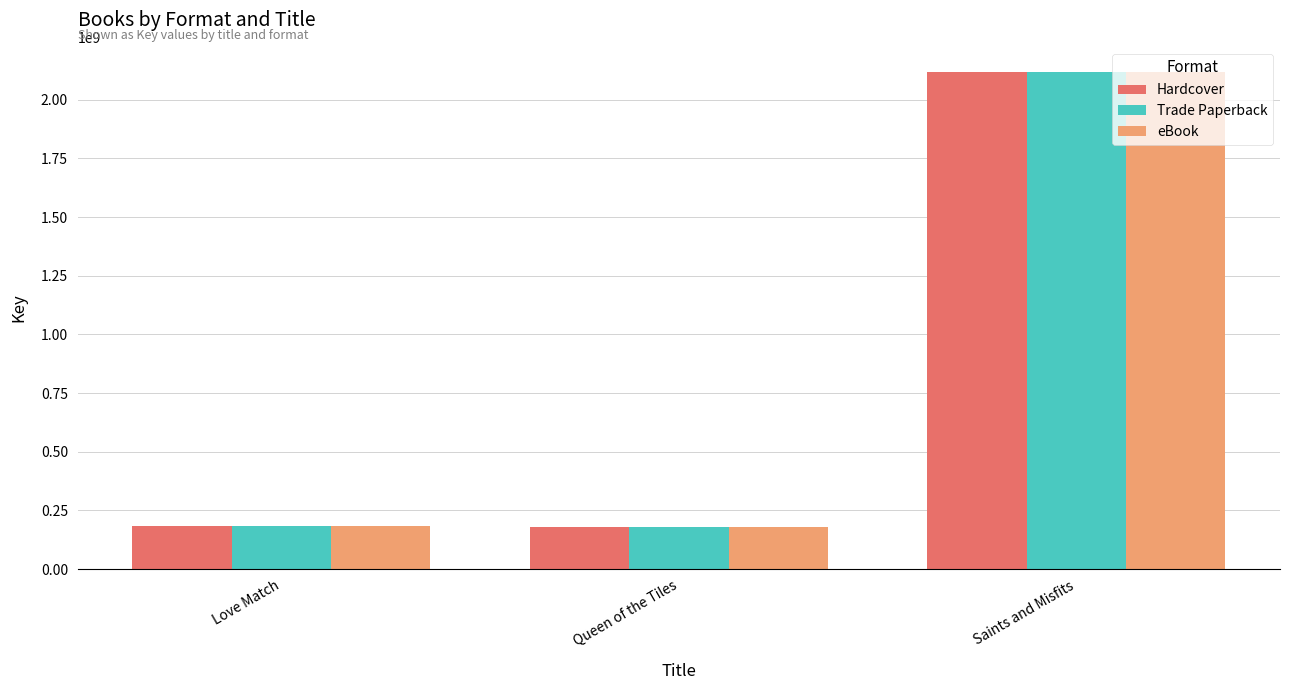

What is the minimum value shown in the chart?

178921057